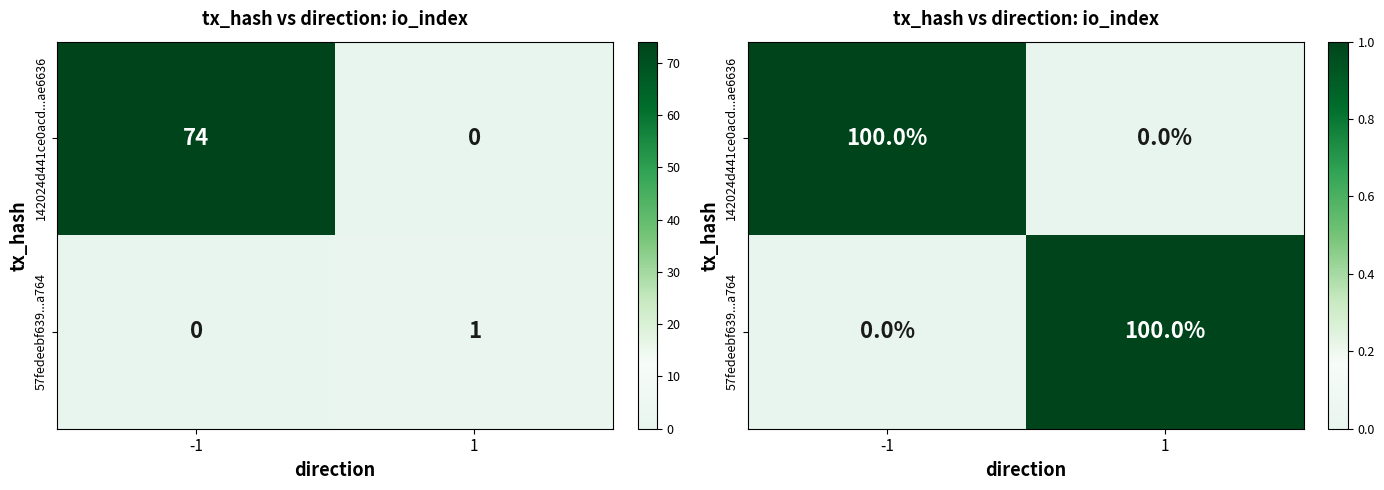

True or false: 142024d441ce0acd...ae6636 has a value of 1 at -1.

True